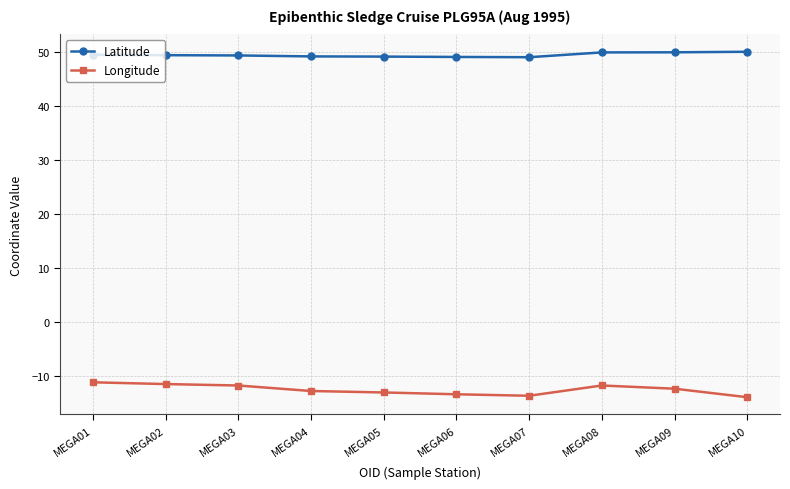

True or false: Longitude has more than 0 interior local peaks.

True